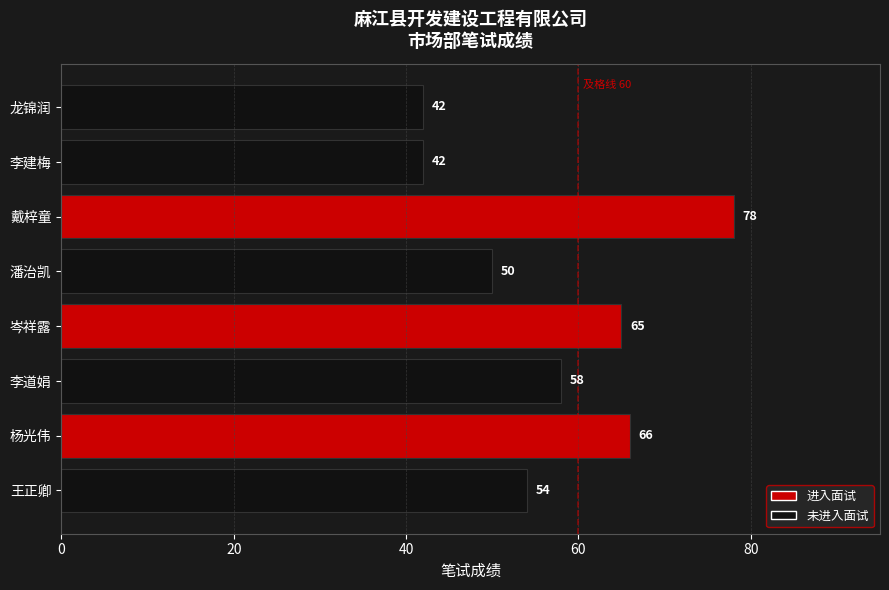

The value at 李道娟 is 58. True or false?

True